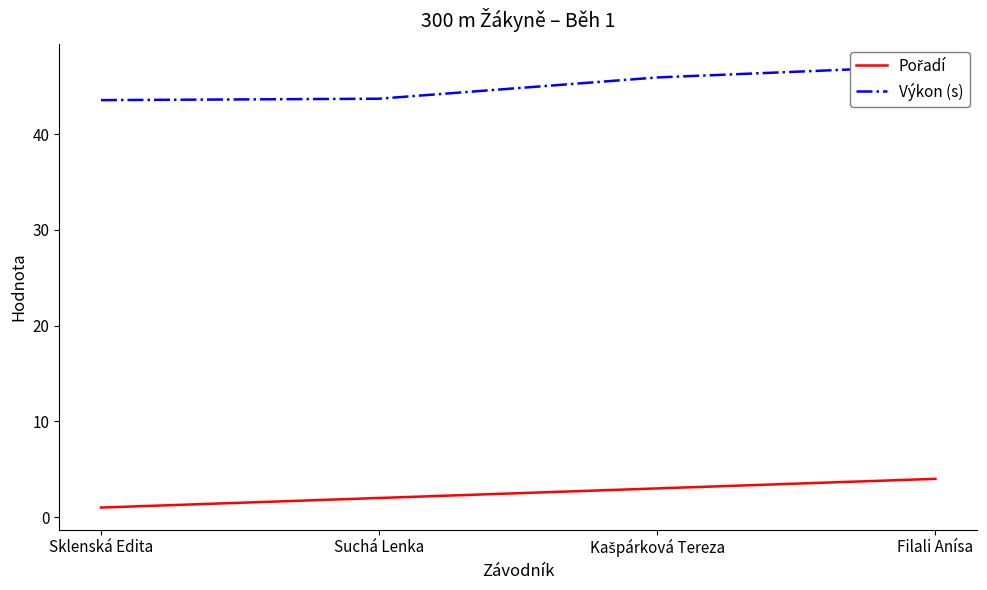

At how many categories does at least one series exceed 33?

4